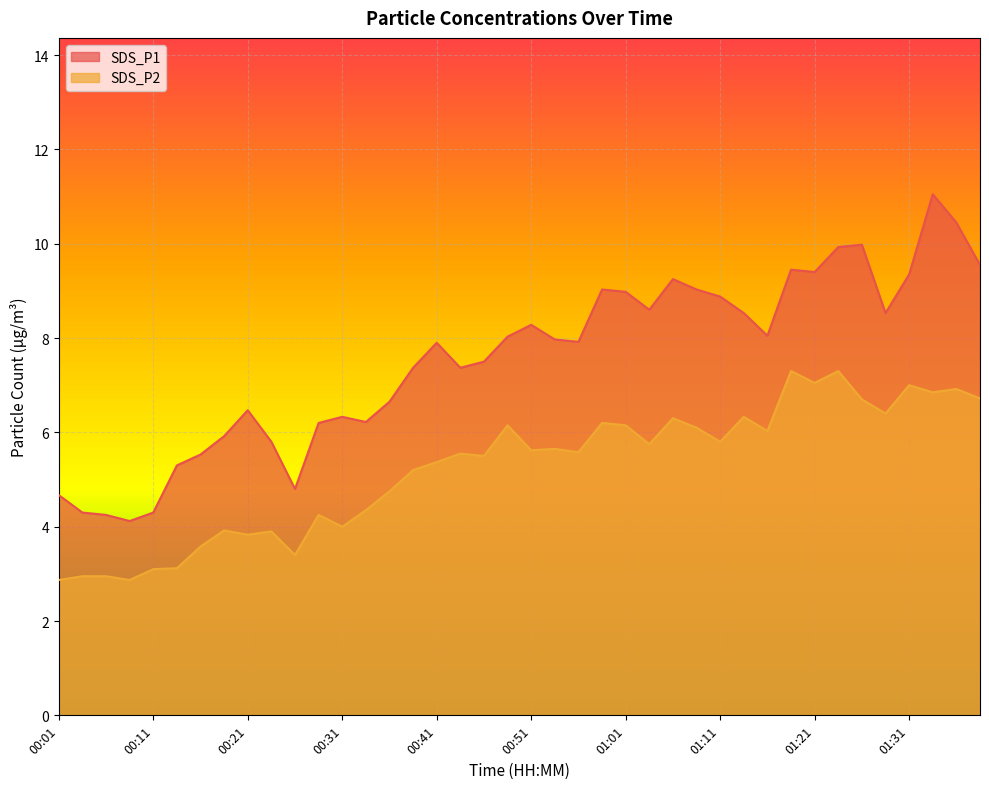

At which label does SDS_P2 first exceed 5?

00:38